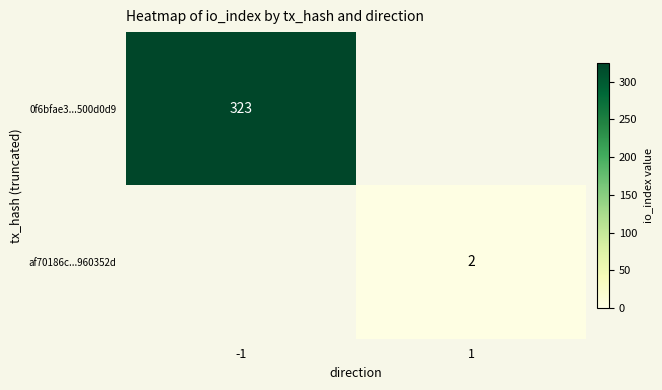

How many series are shown in this chart?

2